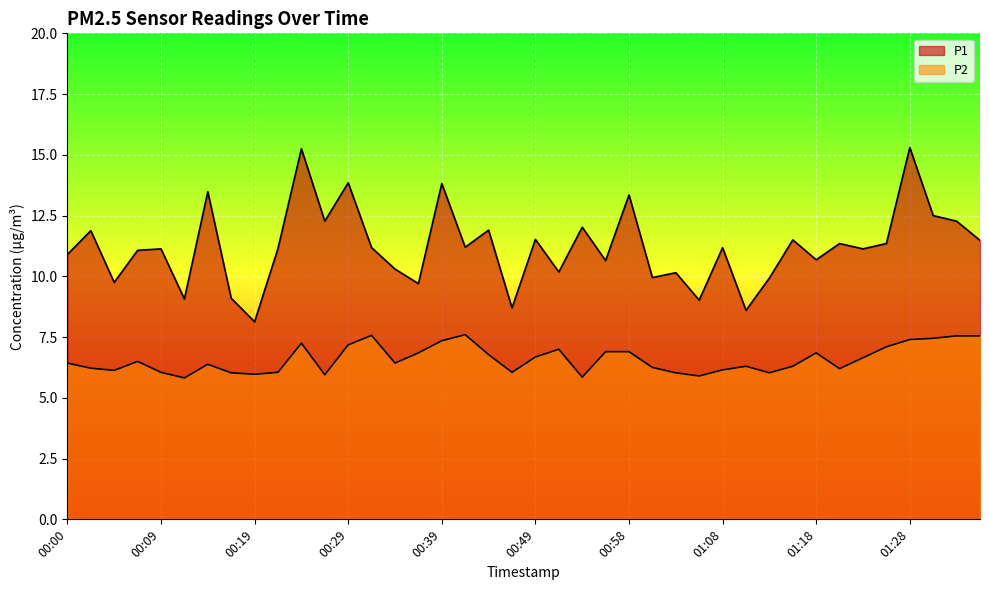

What is the difference between the maximum and minimum values in the P1 series?

7.2